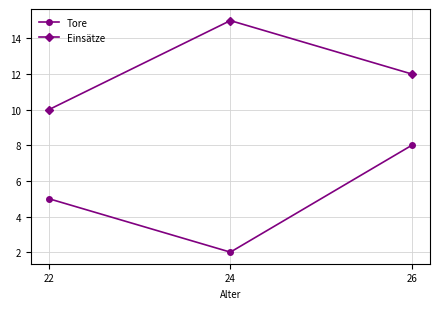

Which category has the lowest value in the Einsätze series?

22